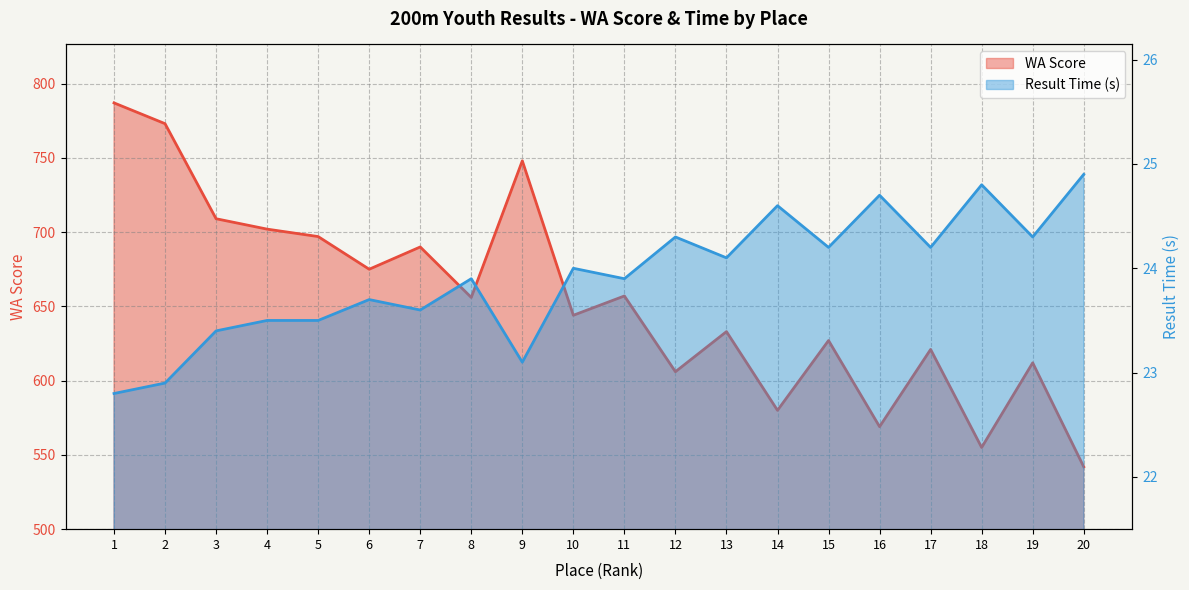

Which has a higher value, 12 or 14?

12